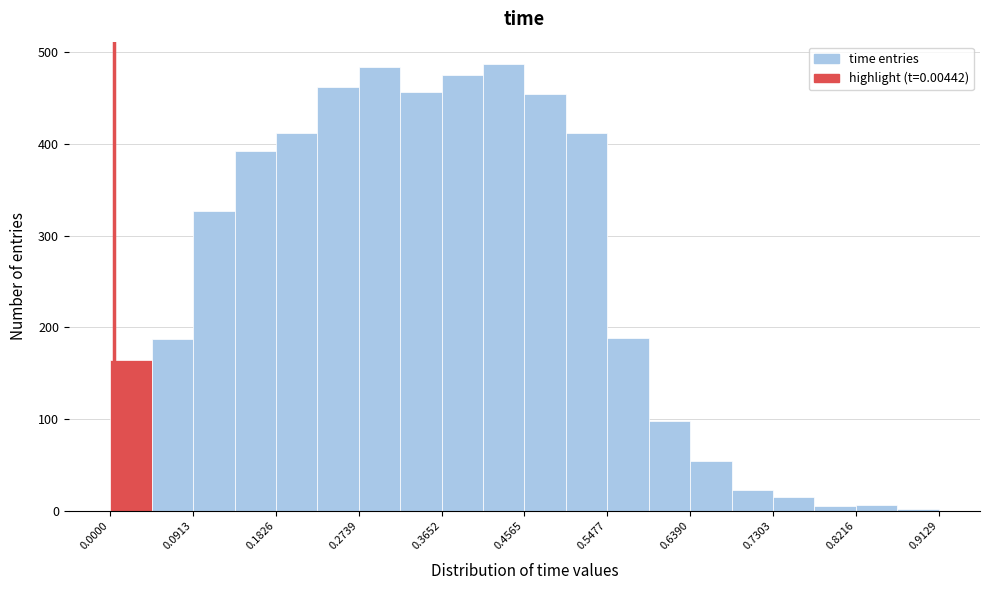

Reading left to right, transcribe this chart: for each bar, give the range it covers on the x-axis and its height. Neither the bar edges nor the heights are printed on the chart, so give them approximately, as read against the axes.

0.00 to 0.05: 170
0.05 to 0.09: 190
0.09 to 0.14: 330
0.14 to 0.18: 390
0.18 to 0.23: 410
0.23 to 0.27: 460
0.27 to 0.32: 480
0.32 to 0.37: 460
0.37 to 0.41: 480
0.41 to 0.46: 490
0.46 to 0.50: 450
0.50 to 0.55: 410
0.55 to 0.59: 190
0.59 to 0.64: 100
0.64 to 0.68: 50
0.68 to 0.73: 20
0.73 to 0.78: 20
0.78 to 0.82: under 10
0.82 to 0.87: under 10
0.87 to 0.91: under 10